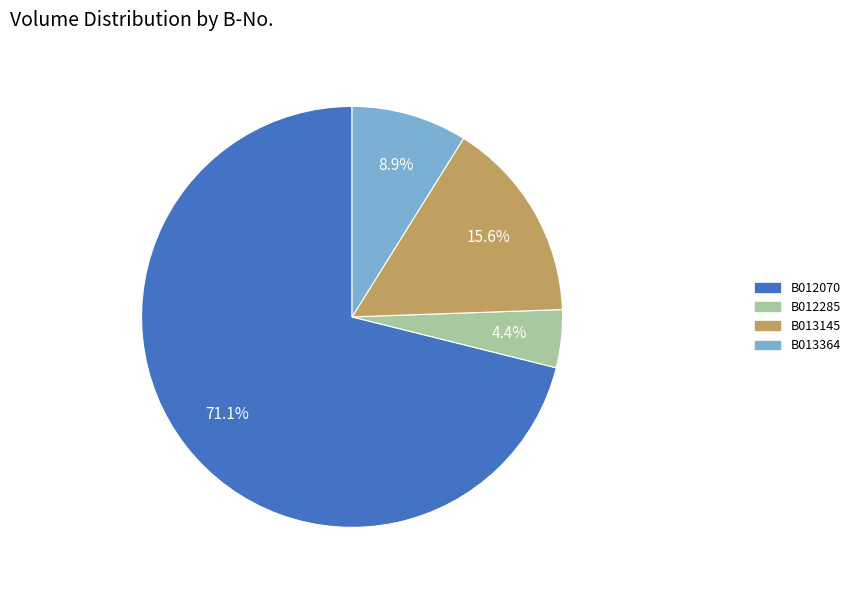

To the nearest percent, what is the difference between the largest and smallest slice percentages?

67%